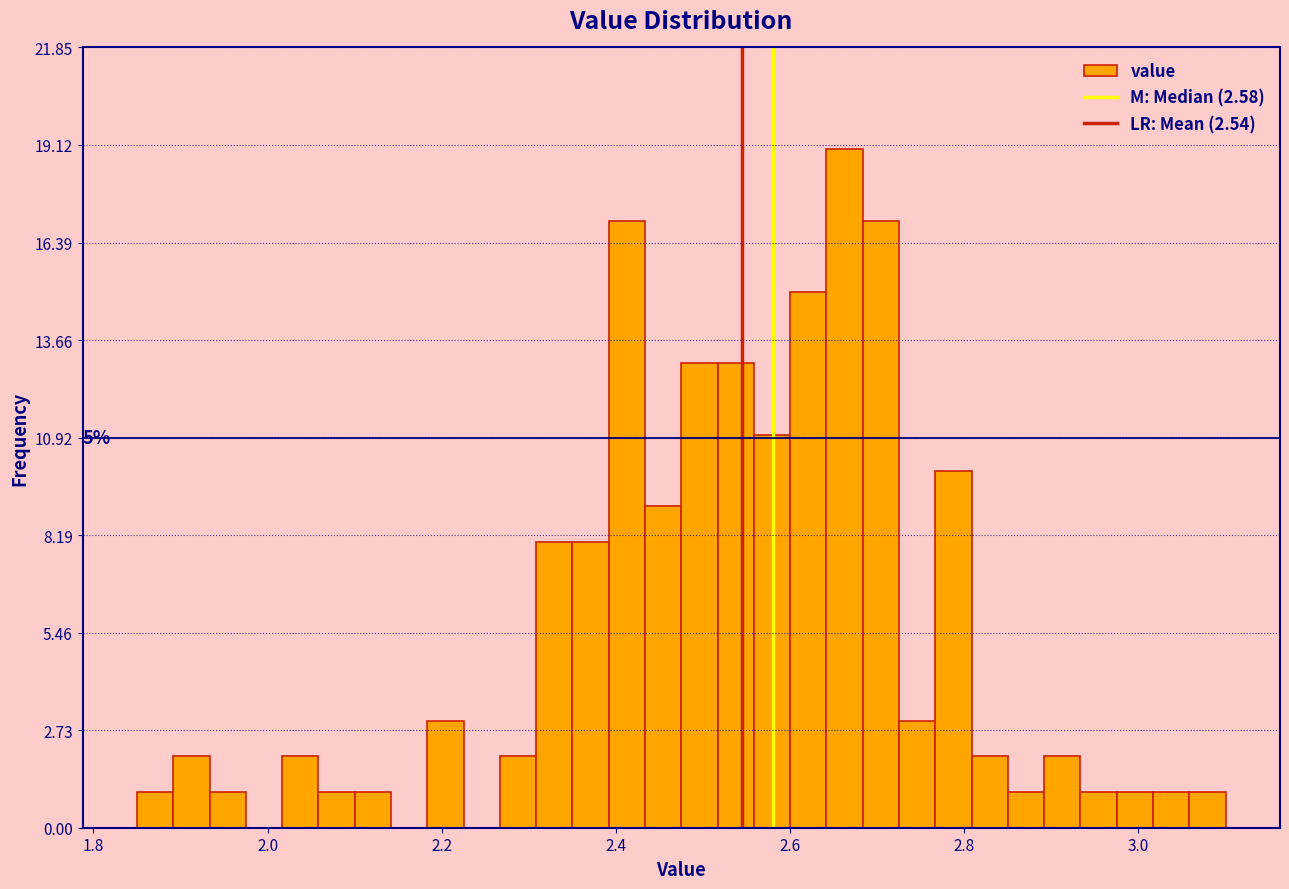

Read against the x-axis, roughly where is the centre of the tallest bar?

2.66